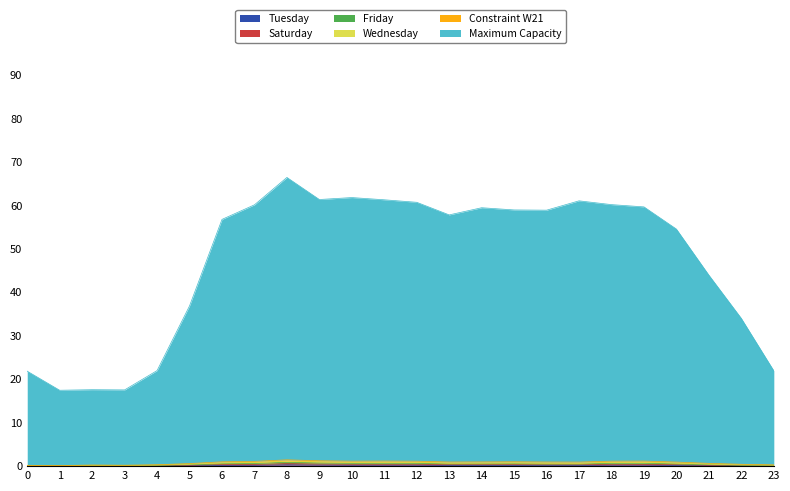

What position from the right is 7:00?

17